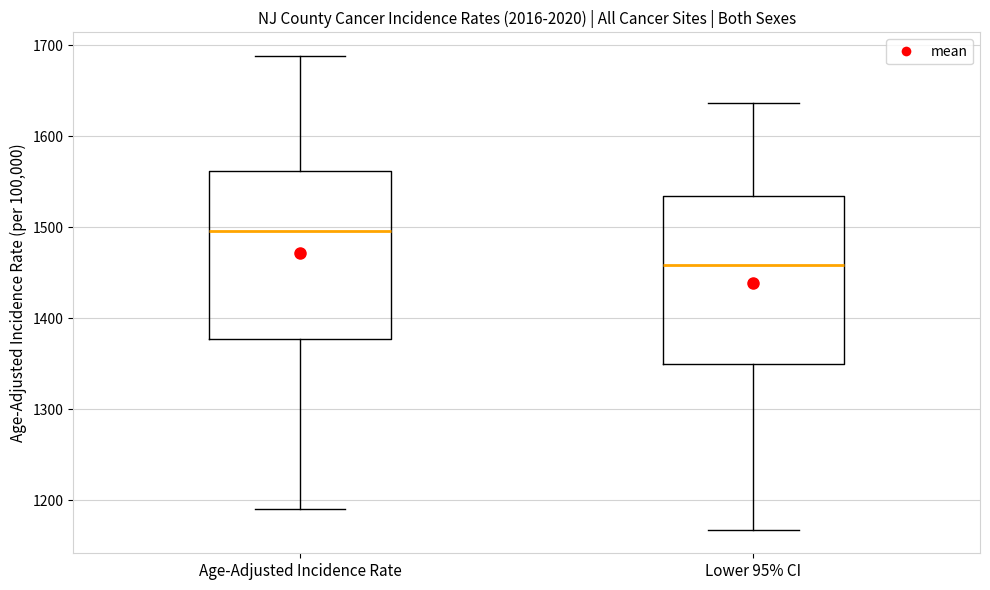

Which box's median line is the highest?

Age-Adjusted Incidence Rate